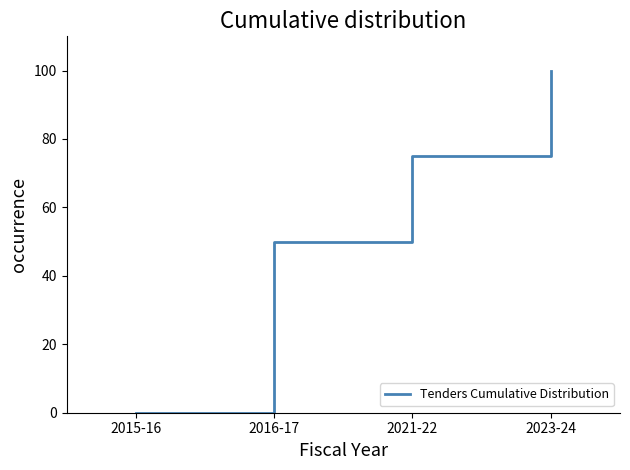

What is the greatest value displayed?

100